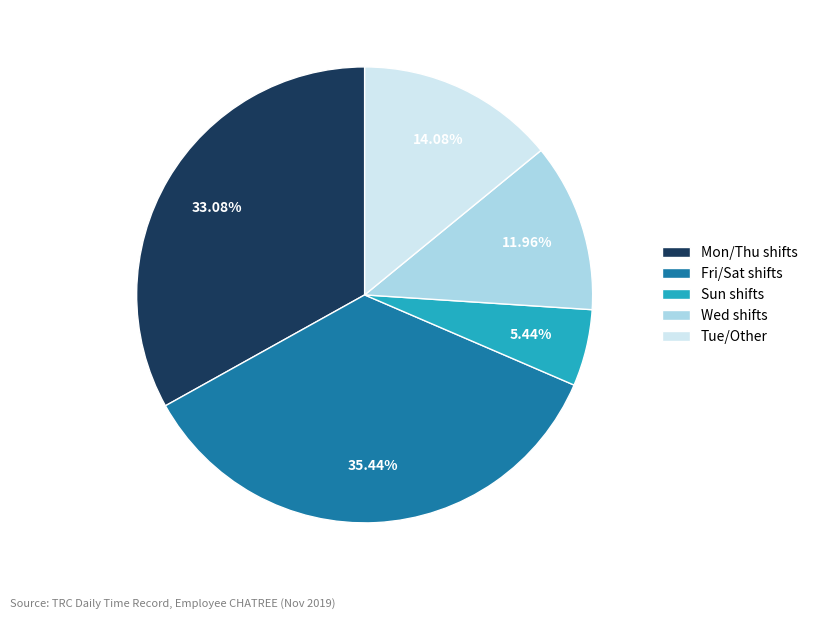

Rank the categories by value from lowest to highest.

Sun shifts, Wed shifts, Tue/Other, Mon/Thu shifts, Fri/Sat shifts